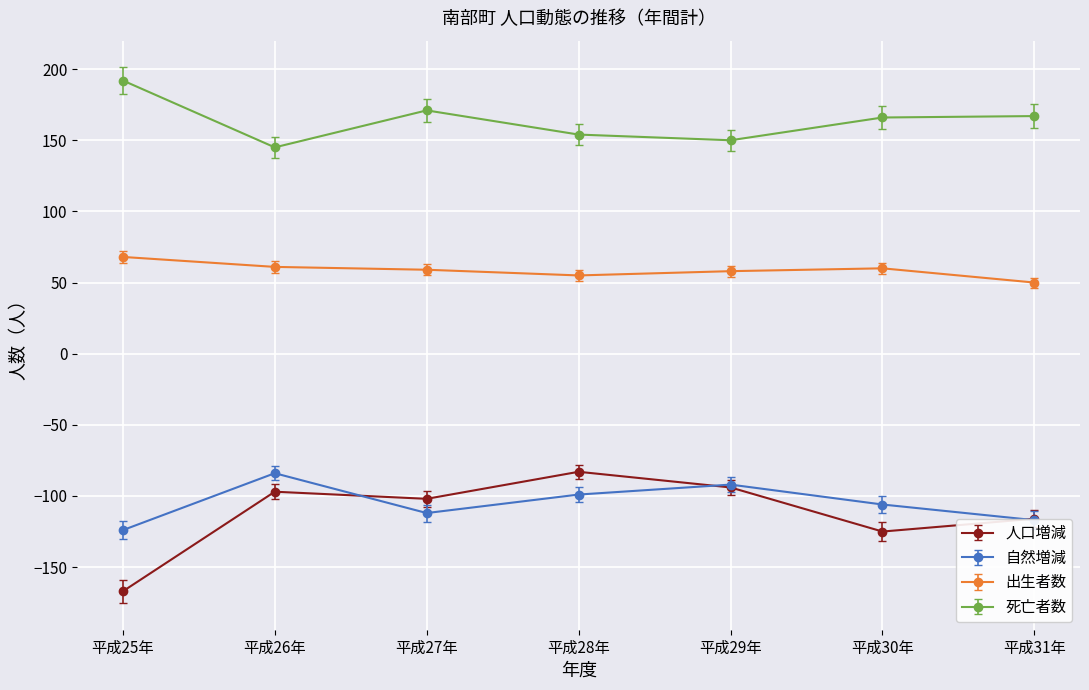

What value does the 出生者数 series have at 平成27年?

59